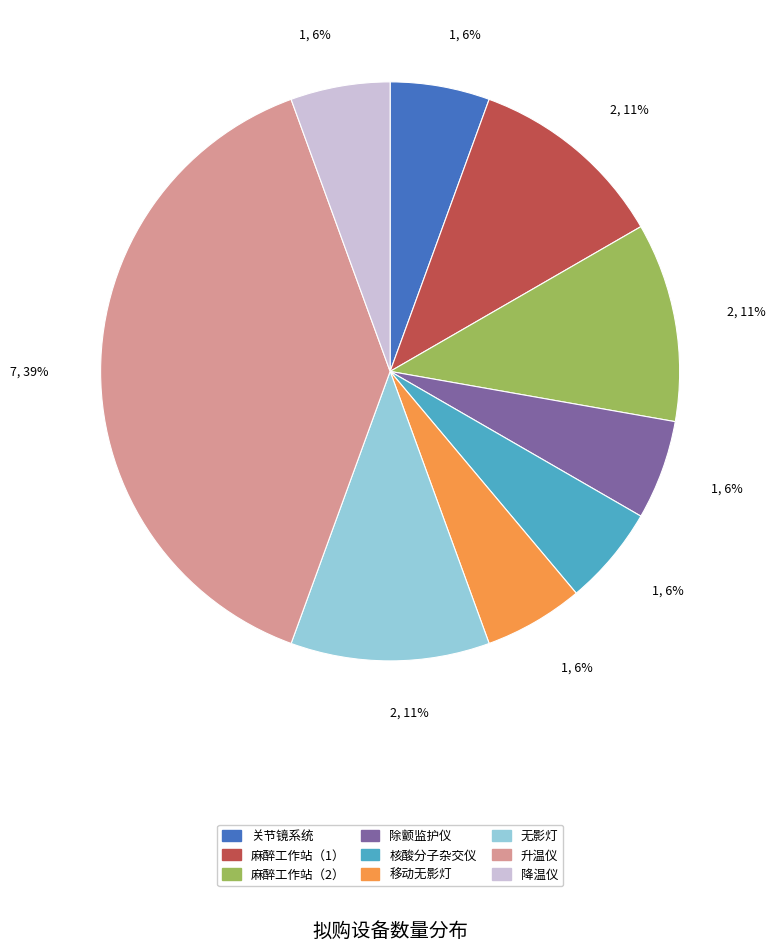

What is the ratio of the value at 关节镜系统 to the value at 麻醉工作站（2）?

0.5